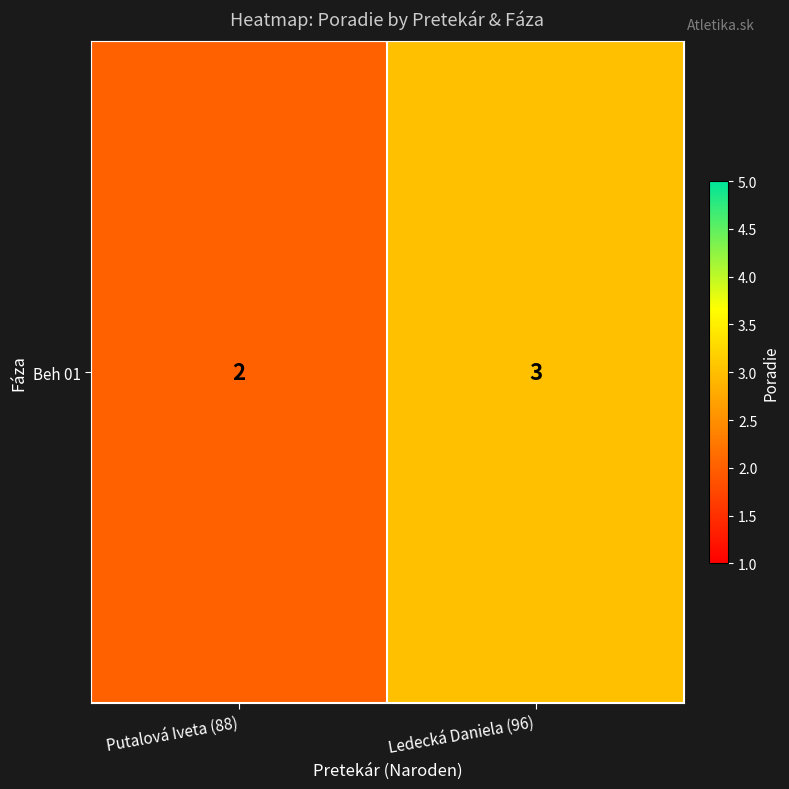

The value at Ledecká Daniela (96) is 1. True or false?

False